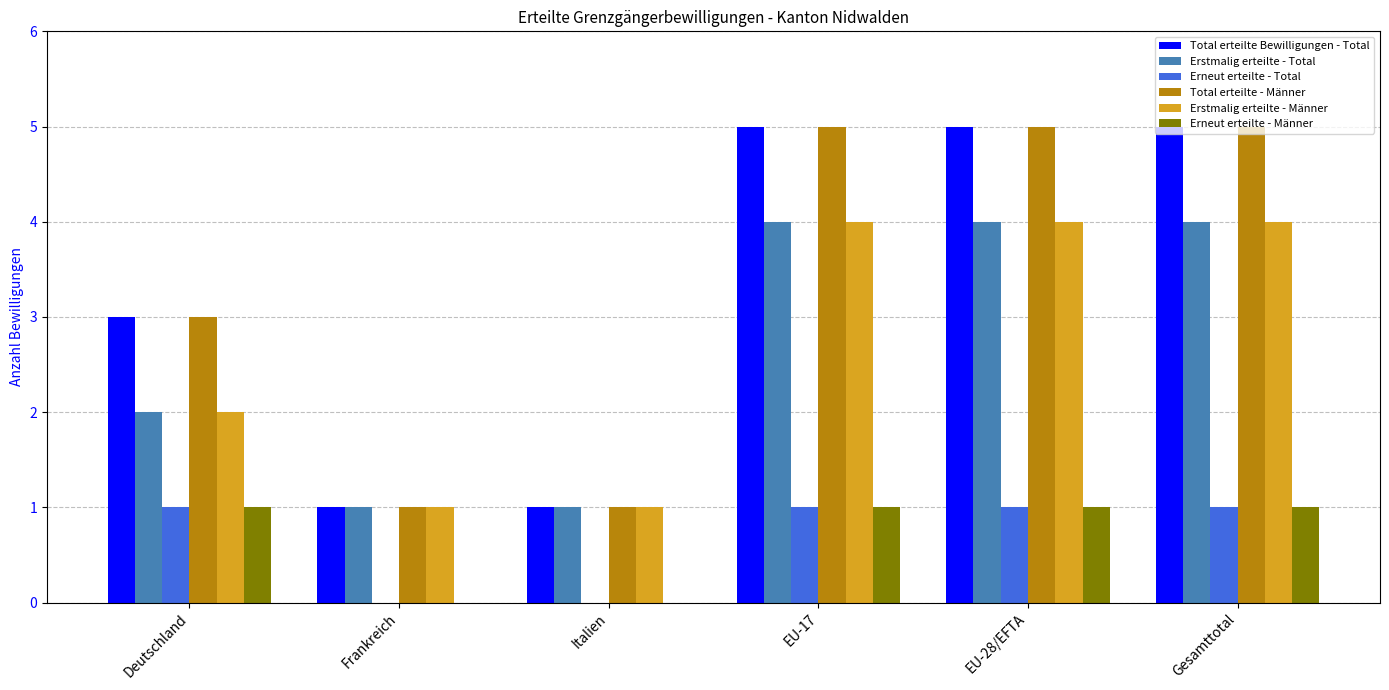

Count the number of categories in the chart.

6